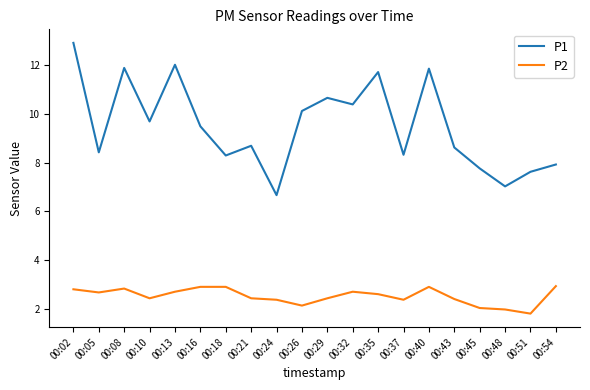

Reading left to right, list all the values displayed in this chart.

P1: 00:02=12.9	00:05=8.4	00:08=11.9	00:10=9.7	00:13=12.0	00:16=9.5	00:18=8.3	00:21=8.7	00:24=6.7	00:26=10.1	00:29=10.7	00:32=10.4	00:35=11.7	00:37=8.3	00:40=11.9	00:43=8.6	00:45=7.8	00:48=7.0	00:51=7.6	00:54=7.9
P2: 00:02=2.8	00:05=2.7	00:08=2.8	00:10=2.4	00:13=2.7	00:16=2.9	00:18=2.9	00:21=2.4	00:24=2.4	00:26=2.1	00:29=2.4	00:32=2.7	00:35=2.6	00:37=2.4	00:40=2.9	00:43=2.4	00:45=2.0	00:48=2.0	00:51=1.8	00:54=2.9